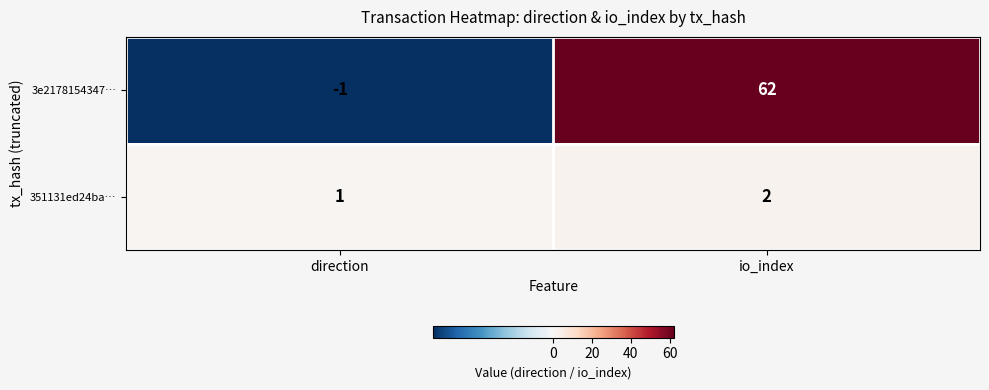

Between direction and io_index, which series saw the biggest shift?

3e2178154347…